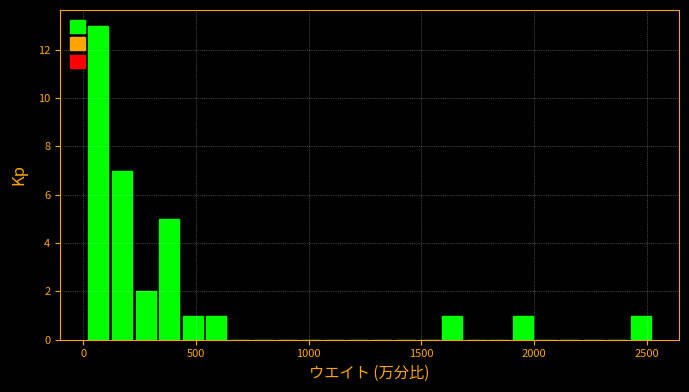

Read against the x-axis, roughly where is the centre of the tallest bar?

50